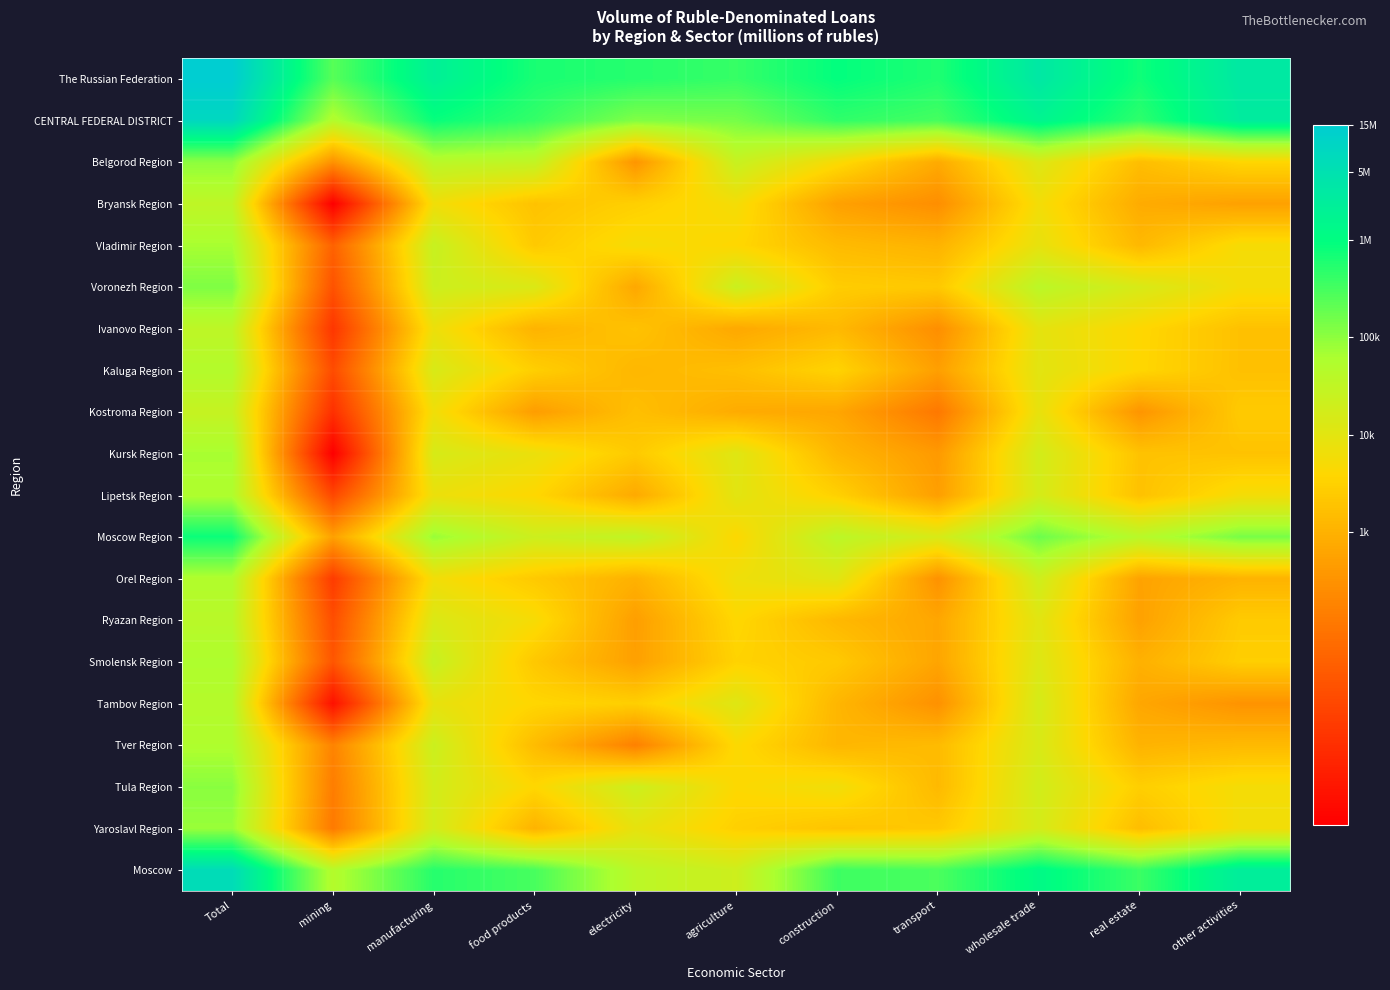

Reading right to left, what are all the values shown in this chart?

The Russian Federation: other activities=15.0	real estate=13.5	wholesale trade=15.0	transport=13.3	construction=13.7	agriculture=12.9	electricity=13.2	food products=13.4	manufacturing=14.6	mining=12.4	Total=16.5
CENTRAL FEDERAL DISTRICT: other activities=14.8	real estate=13.0	wholesale trade=14.3	transport=12.7	construction=13.0	agriculture=11.9	electricity=11.7	food products=12.9	manufacturing=13.7	mining=10.8	Total=15.9
Belgorod Region: other activities=8.2	real estate=7.4	wholesale trade=9.4	transport=6.6	construction=8.5	agriculture=10.1	electricity=5.9	food products=10.4	manufacturing=10.6	mining=5.7	Total=11.5
Bryansk Region: other activities=6.3	real estate=6.7	wholesale trade=8.7	transport=5.6	construction=6.3	agriculture=8.6	electricity=8.0	food products=7.5	manufacturing=8.8	mining=0.0	Total=10.4
Vladimir Region: other activities=8.6	real estate=7.2	wholesale trade=9.1	transport=7.0	construction=7.3	agriculture=8.3	electricity=8.6	food products=7.8	manufacturing=10.2	mining=3.9	Total=11.1
Voronezh Region: other activities=8.6	real estate=9.6	wholesale trade=10.6	transport=7.8	construction=7.9	agriculture=10.0	electricity=6.5	food products=9.5	manufacturing=10.0	mining=3.3	Total=11.8
Ivanovo Region: other activities=7.5	real estate=8.3	wholesale trade=9.1	transport=5.6	construction=7.2	agriculture=6.6	electricity=7.5	food products=7.0	manufacturing=8.9	mining=2.2	Total=10.5
Kaluga Region: other activities=7.5	real estate=8.3	wholesale trade=9.2	transport=6.2	construction=8.2	agriculture=7.4	electricity=7.1	food products=8.0	manufacturing=9.6	mining=3.0	Total=10.8
Kostroma Region: other activities=7.8	real estate=5.9	wholesale trade=9.0	transport=4.8	construction=6.5	agriculture=6.7	electricity=7.4	food products=6.2	manufacturing=8.8	mining=1.9	Total=10.2
Kursk Region: other activities=7.5	real estate=7.5	wholesale trade=9.8	transport=6.0	construction=7.1	agriculture=9.4	electricity=7.8	food products=8.9	manufacturing=9.6	mining=0.0	Total=11.1
Lipetsk Region: other activities=8.6	real estate=7.5	wholesale trade=9.7	transport=6.2	construction=8.1	agriculture=9.2	electricity=6.6	food products=8.3	manufacturing=8.9	mining=2.9	Total=10.9
Moscow Region: other activities=11.9	real estate=10.6	wholesale trade=12.1	transport=9.6	construction=10.5	agriculture=8.3	electricity=10.4	food products=10.0	manufacturing=11.3	mining=6.3	Total=13.6
Orel Region: other activities=7.0	real estate=6.4	wholesale trade=9.9	transport=5.7	construction=9.3	agriculture=8.8	electricity=6.9	food products=7.8	manufacturing=8.7	mining=2.4	Total=10.9
Ryazan Region: other activities=7.8	real estate=6.3	wholesale trade=9.3	transport=6.5	construction=7.2	agriculture=8.3	electricity=6.2	food products=8.6	manufacturing=9.5	mining=3.1	Total=10.6
Smolensk Region: other activities=8.0	real estate=6.9	wholesale trade=9.4	transport=6.4	construction=7.8	agriculture=8.1	electricity=6.3	food products=7.7	manufacturing=10.2	mining=3.4	Total=10.9
Tambov Region: other activities=5.8	real estate=6.5	wholesale trade=9.7	transport=5.7	construction=7.1	agriculture=9.4	electricity=8.0	food products=8.3	manufacturing=9.0	mining=0.7	Total=10.7
Tver Region: other activities=7.2	real estate=7.0	wholesale trade=9.6	transport=7.3	construction=7.1	agriculture=8.4	electricity=5.1	food products=7.3	manufacturing=10.0	mining=5.2	Total=10.9
Tula Region: other activities=8.6	real estate=8.0	wholesale trade=9.8	transport=7.2	construction=8.8	agriculture=8.4	electricity=10.0	food products=8.3	manufacturing=9.8	mining=5.0	Total=11.6
Yaroslavl Region: other activities=8.7	real estate=7.4	wholesale trade=9.7	transport=7.7	construction=7.6	agriculture=8.0	electricity=9.1	food products=7.0	manufacturing=9.8	mining=4.8	Total=11.3
Moscow: other activities=14.7	real estate=12.8	wholesale trade=14.0	transport=12.6	construction=12.8	agriculture=9.9	electricity=10.5	food products=12.6	manufacturing=13.2	mining=10.8	Total=15.7